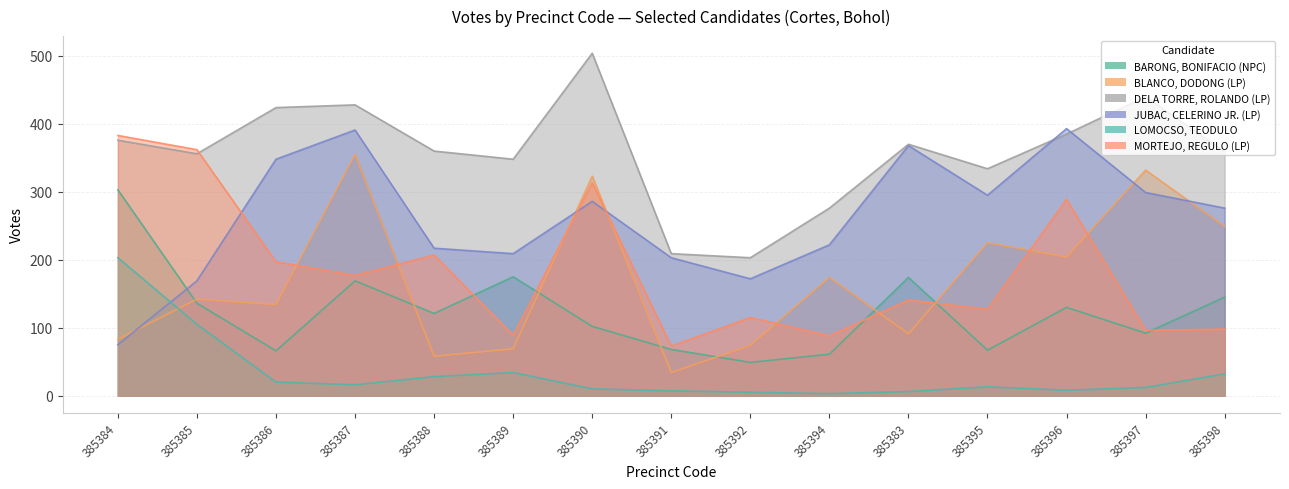

What is the average value of the JUBAC, CELERINO JR. (LP) series?

262